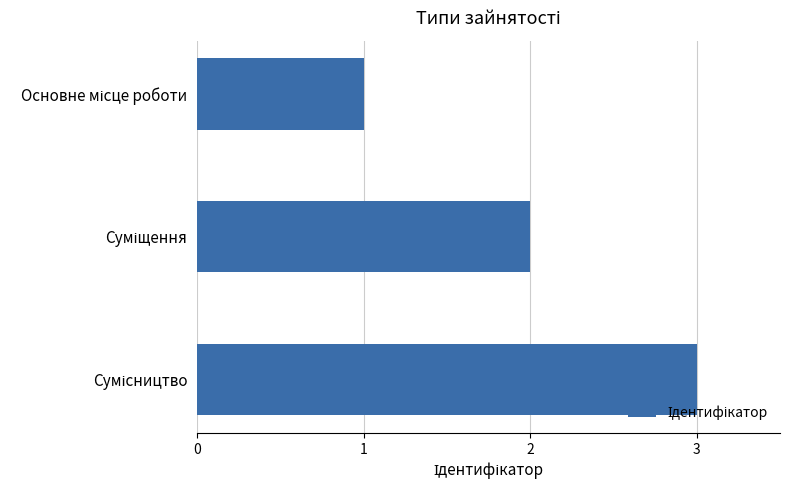

How many categories are shown in the chart?

3